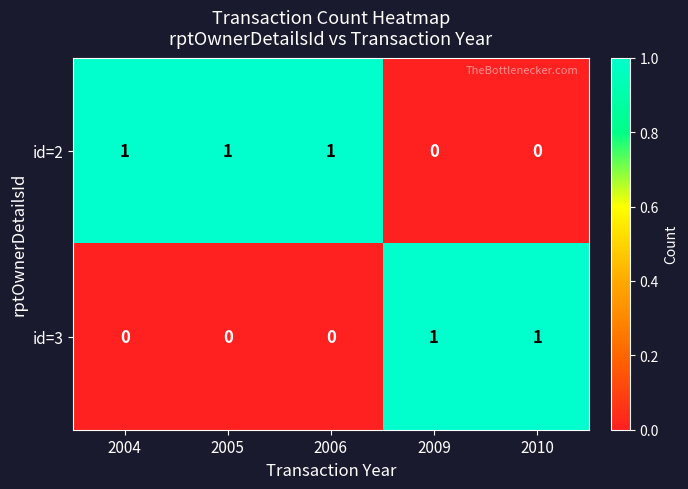

What is the sum of all id=2 values?

3